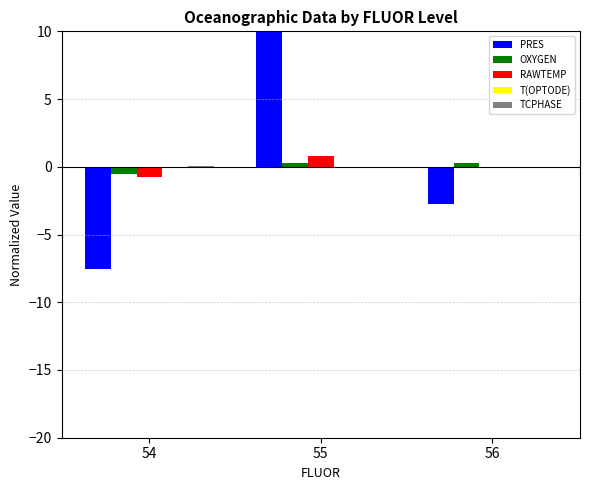

Where is PRES nearest to the value 1?

56